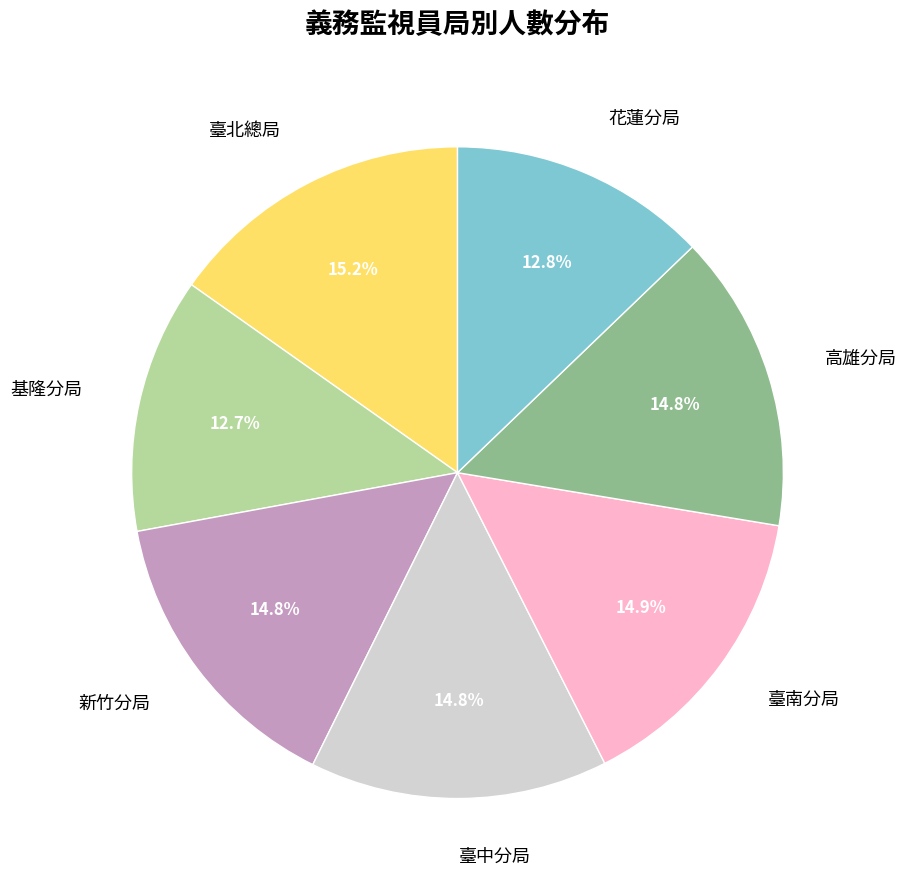

Is there a majority slice in this chart?

No